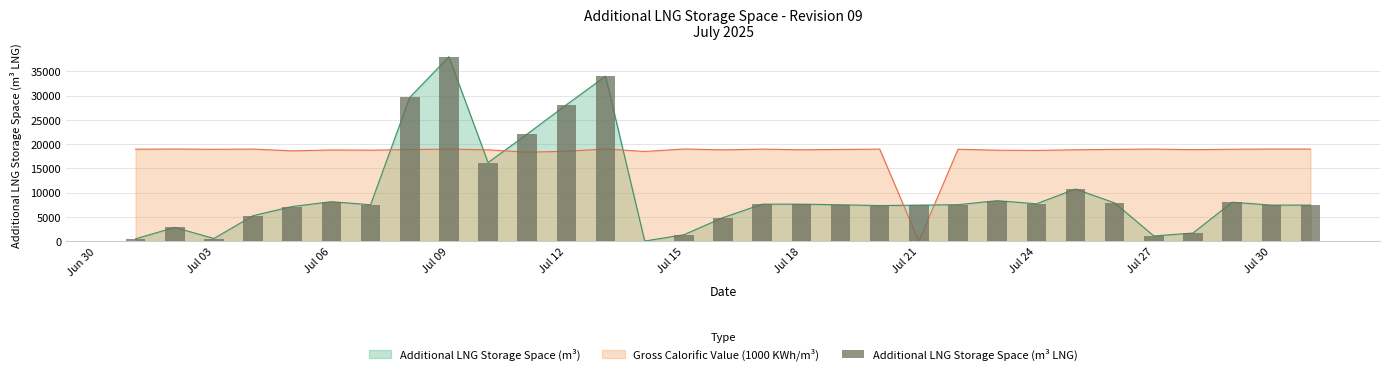

What is the difference between the maximum and minimum values?

37978